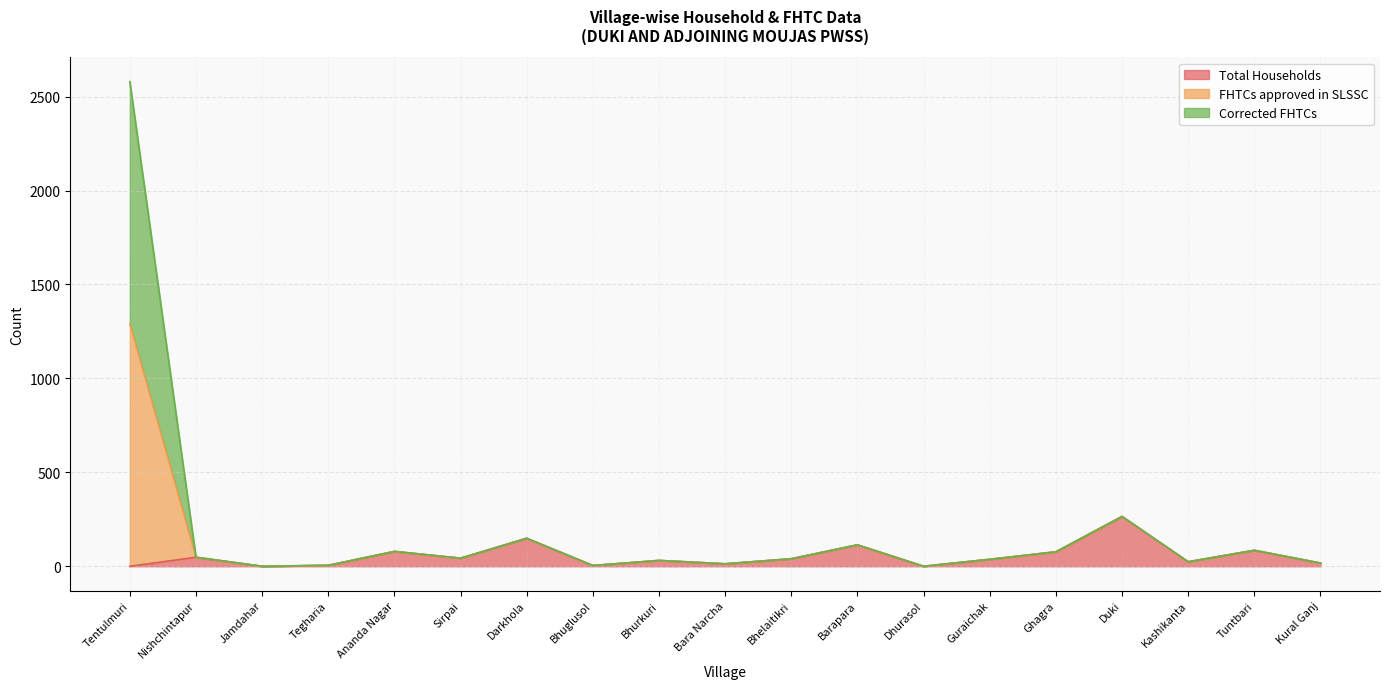

Which category has the highest value in the FHTCs approved in SLSSC series?

Tentulmuri